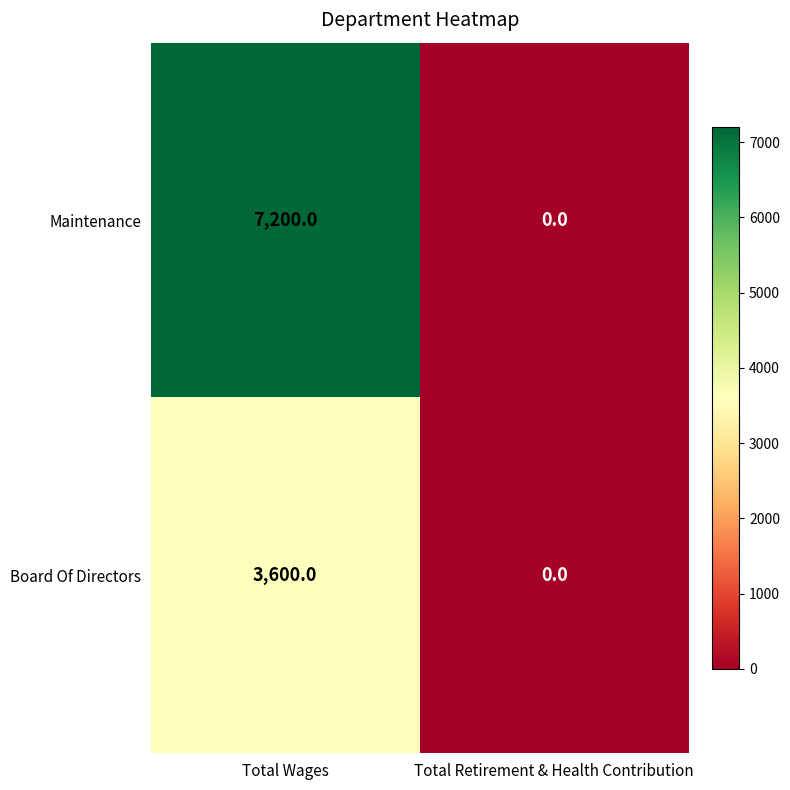

At which category is the sum across all series the highest?

Total Wages